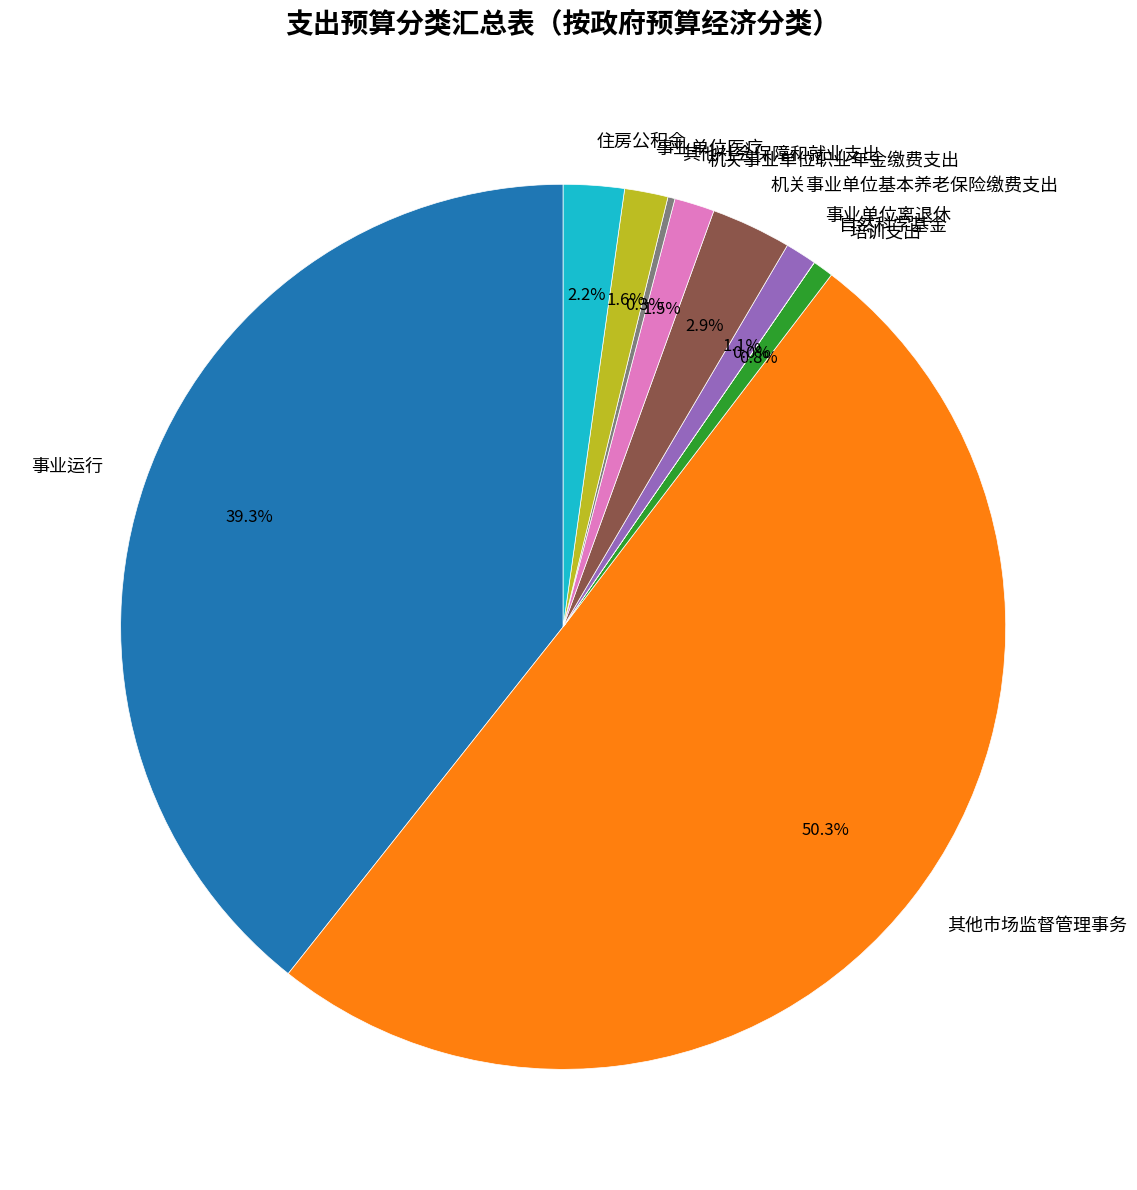

To the nearest percent, what percentage of the pie is 事业单位离退休?

1%